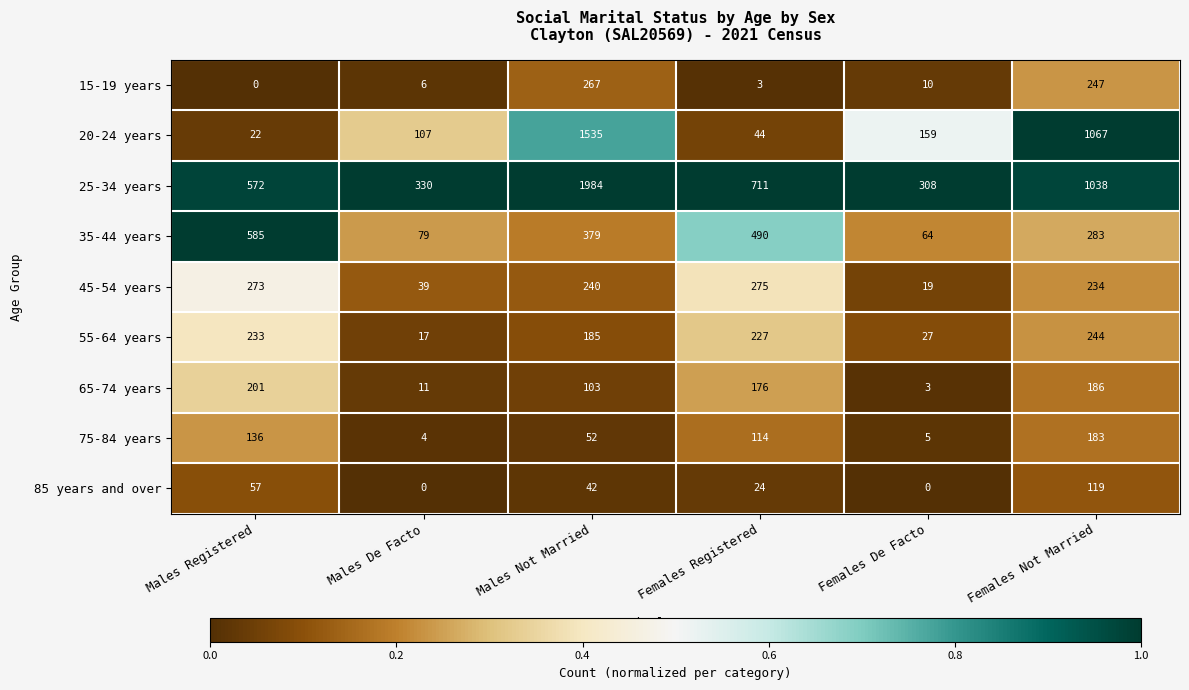

What is the difference between the 55-64 years values at Males De Facto and Females Not Married?

227